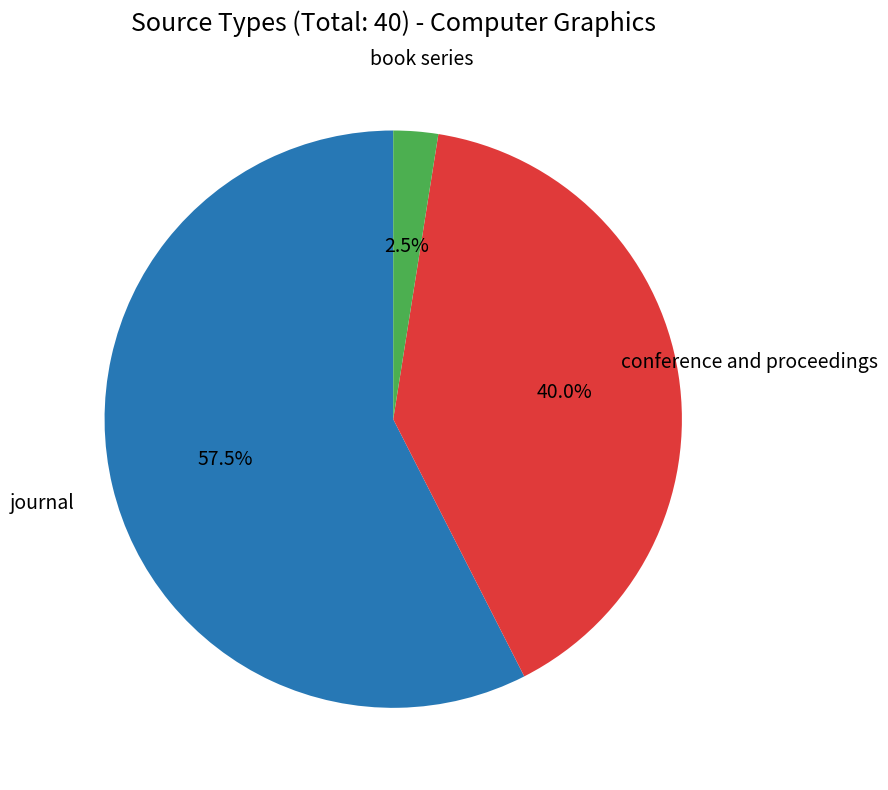

Is there a majority slice in this chart?

Yes